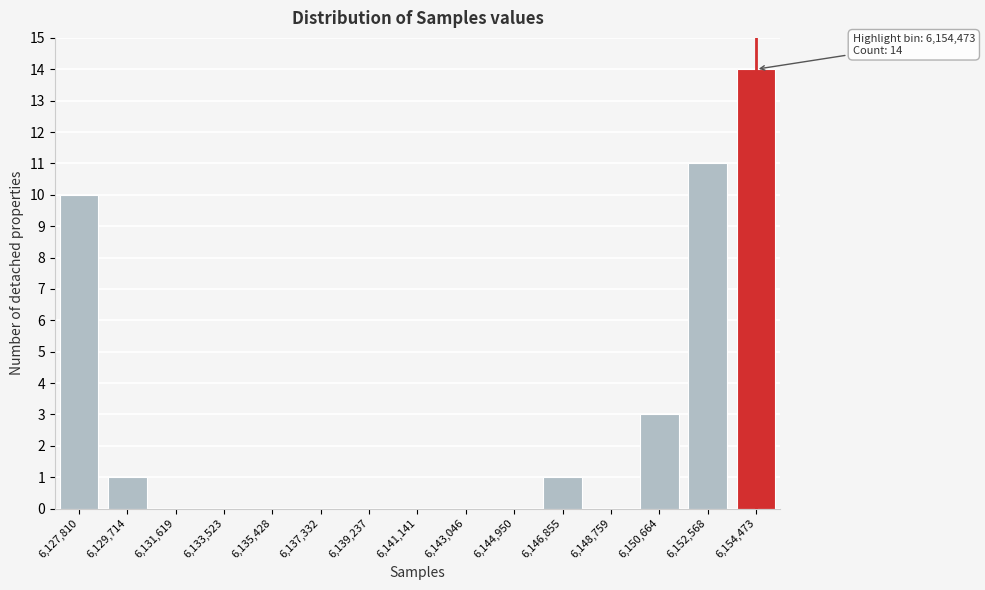

Reading right to left, list all the values displayed in this chart.

6,154,473=14	6,152,568=11	6,150,664=3	6,148,759=0	6,146,855=1	6,144,950=0	6,143,046=0	6,141,141=0	6,139,237=0	6,137,332=0	6,135,428=0	6,133,523=0	6,131,619=0	6,129,714=1	6,127,810=10